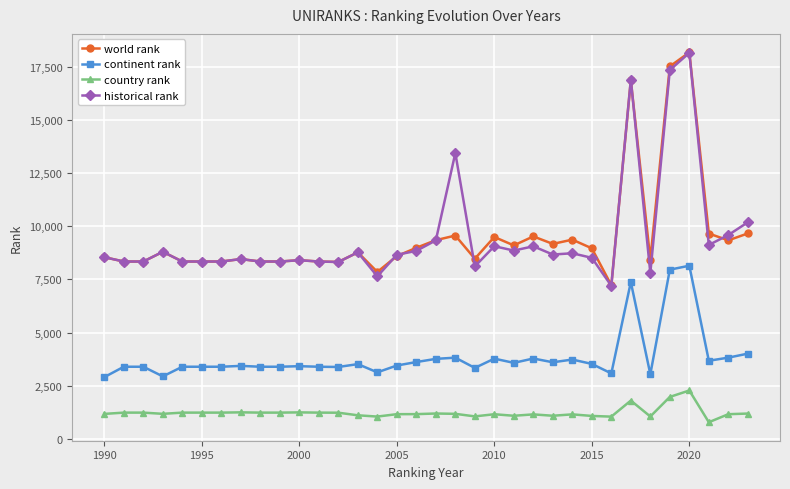

True or false: world rank and continent rank cross at least once.

False